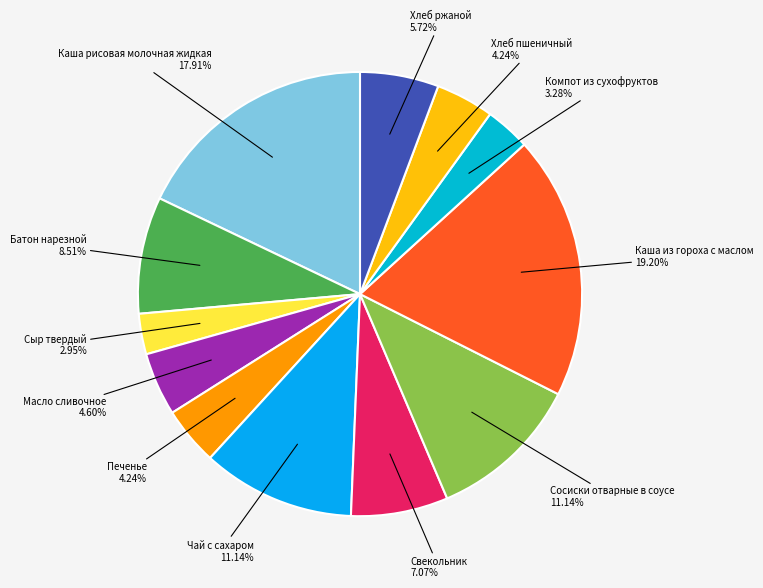

To the nearest percent, what portion does Хлеб ржаной represent?

6%